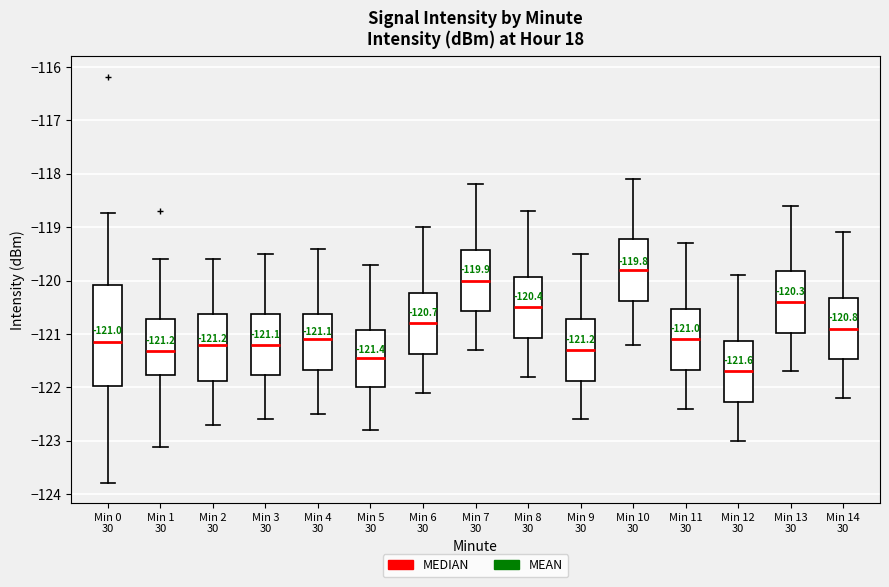

Which box is the tallest, from its lower edge to its upper edge?

Min 0 30